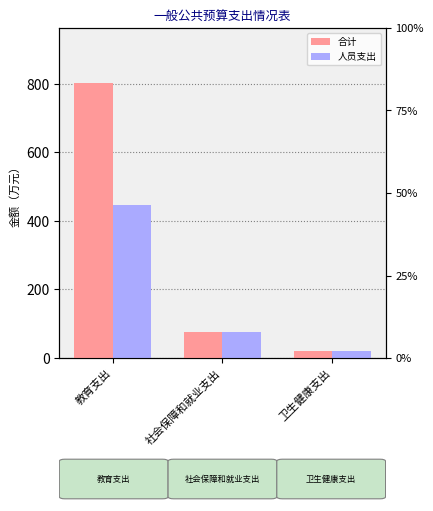

What is the value of the 人员支出 bar at the 2nd from the left?

76.4